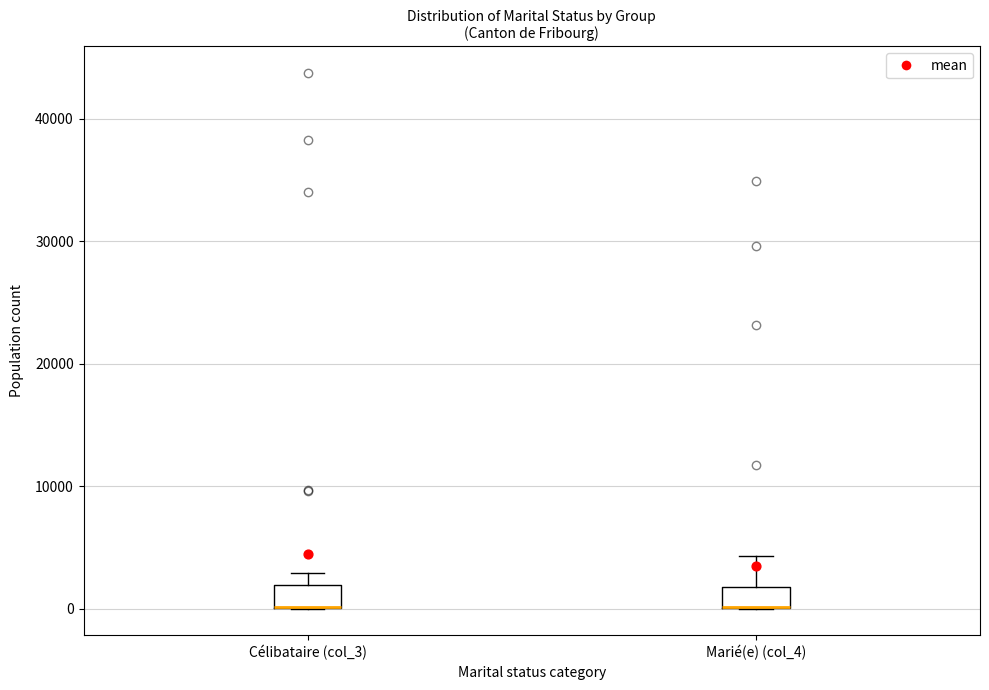

Where is the upper edge of the box for Célibataire (col_3) on the y-axis? The values are not printed on the chart, so give them approximately, as read against the axis.

2000